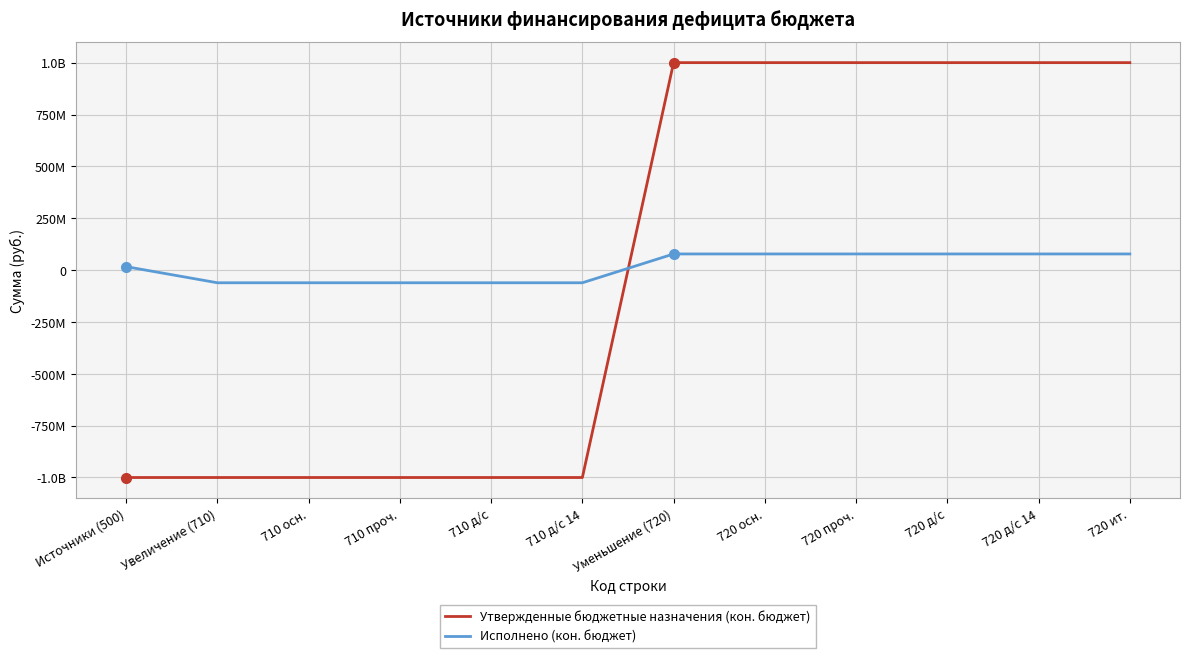

What is the difference between the maximum and second lowest values in the Утвержденные бюджетные назначения (кон. бюджет) series?

2000338274.0